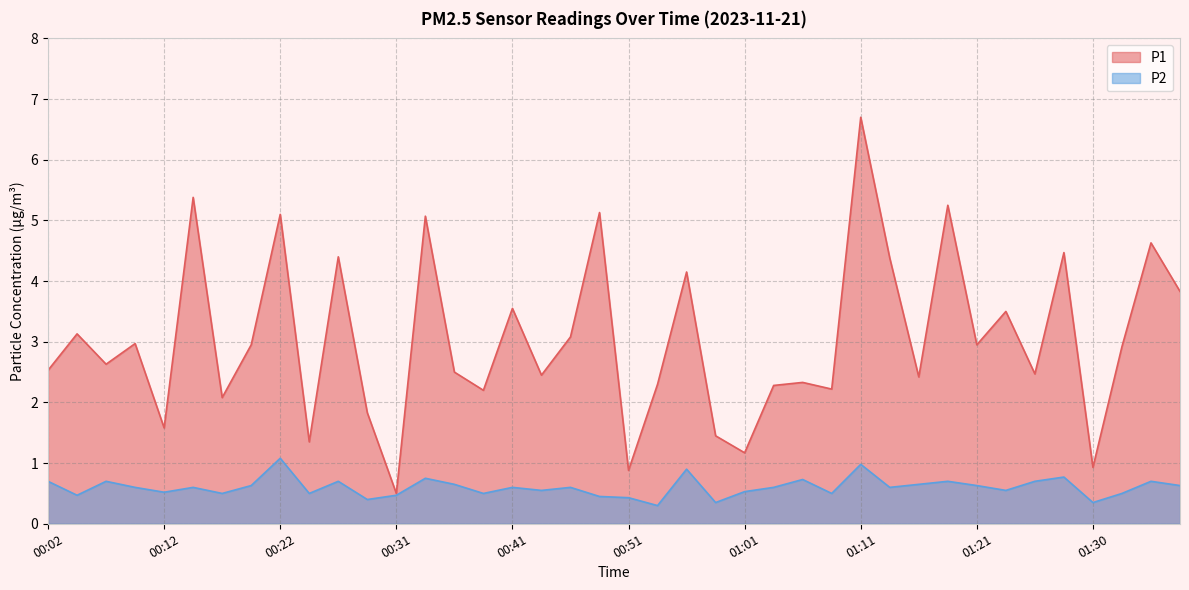

What position from the left is 01:06?

27